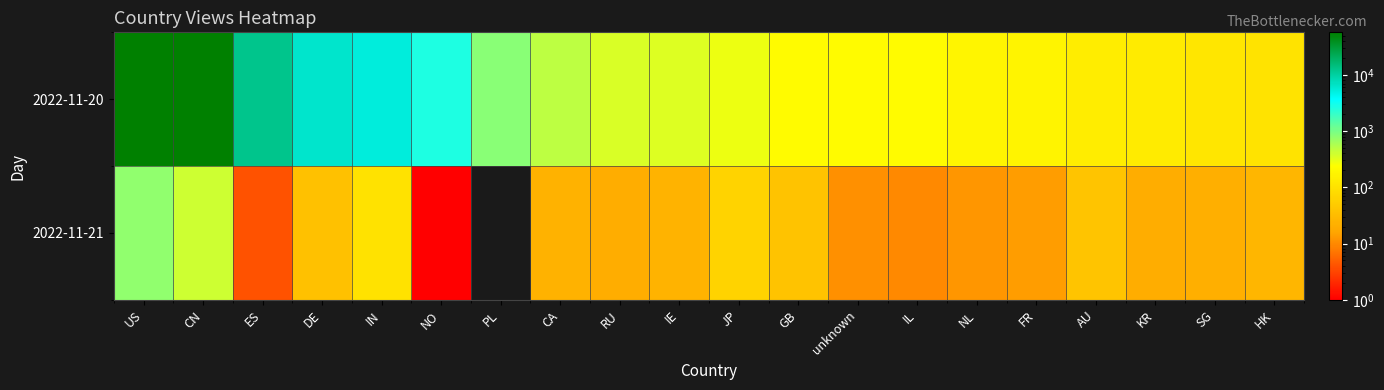

Which has a higher value, AU or ES?

ES